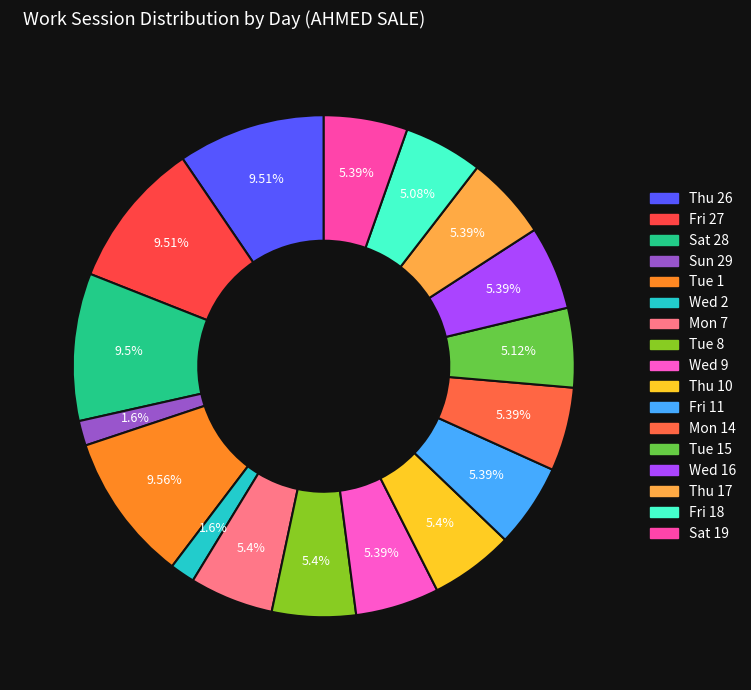

Count the number of slices in the pie.

17